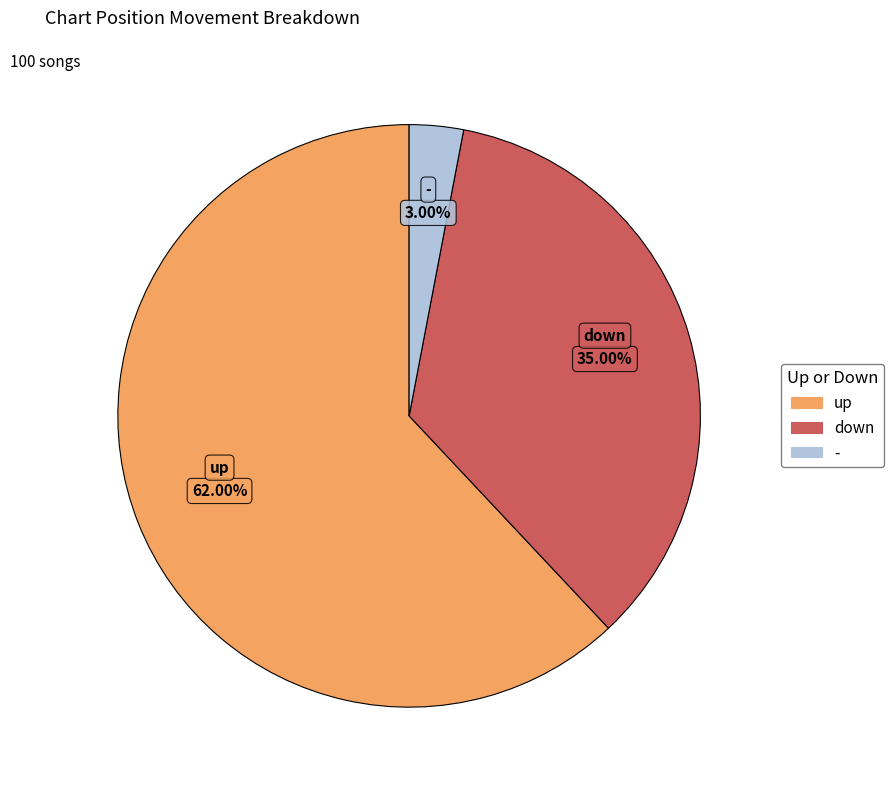

Does up account for over 50% of the chart?

Yes